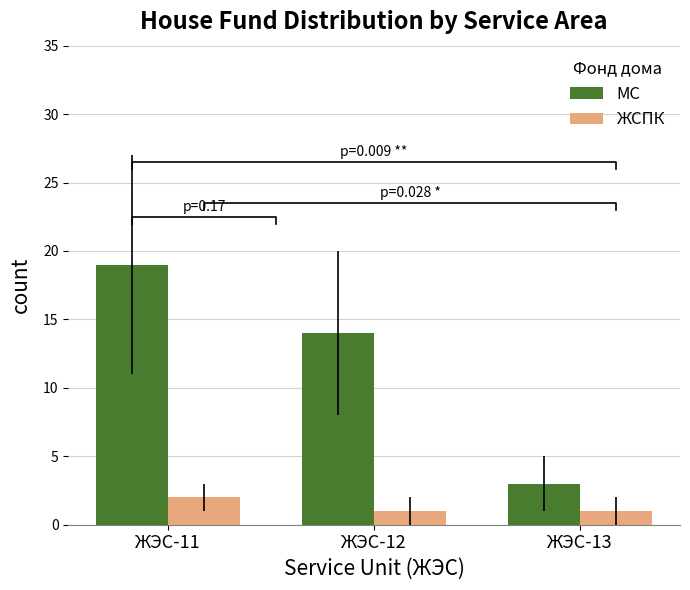

How many distinct data groups are displayed?

2